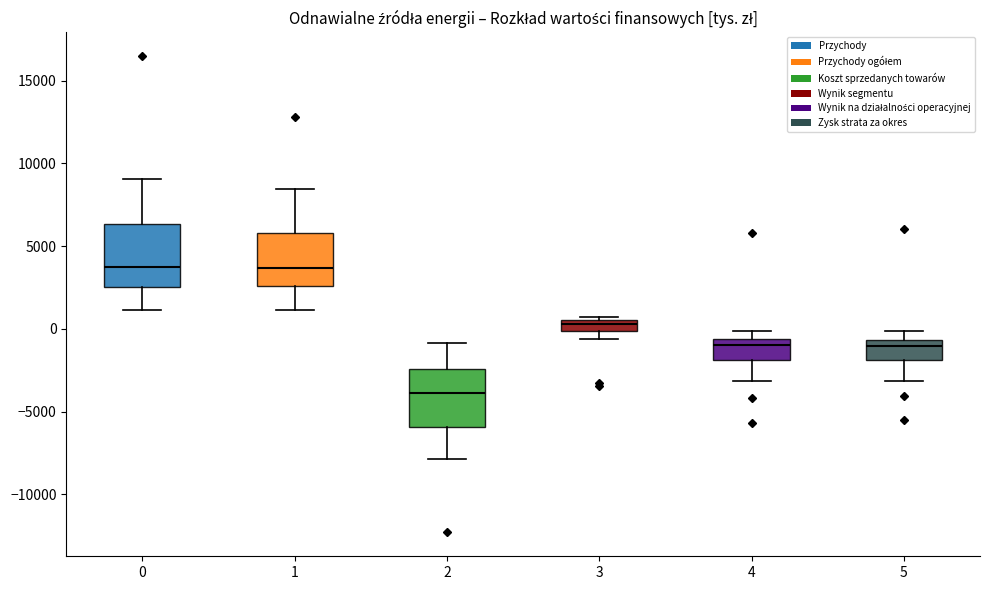

Where is the lower edge of the box at x = 3 on the y-axis? The values are not printed on the chart, so give them approximately, as read against the axis.

0